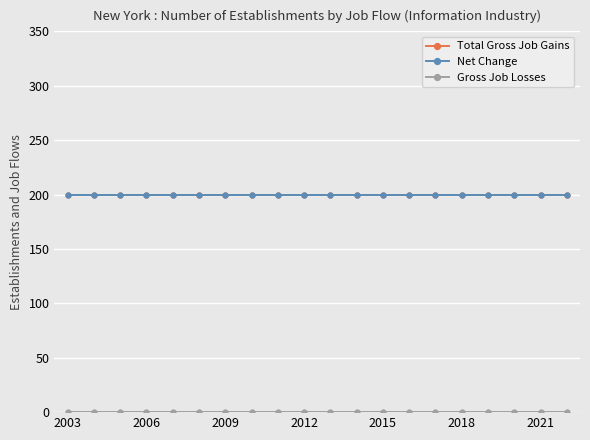

Reading right to left, transcribe all the data shown in this chart.

Total Gross Job Gains: 200	200	200	200	200	200	200	200	200	200	200	200	200	200	200	200	200	200	200	200
Net Change: 200	200	200	200	200	200	200	200	200	200	200	200	200	200	200	200	200	200	200	200
Gross Job Losses: 0	0	0	0	0	0	0	0	0	0	0	0	0	0	0	0	0	0	0	0